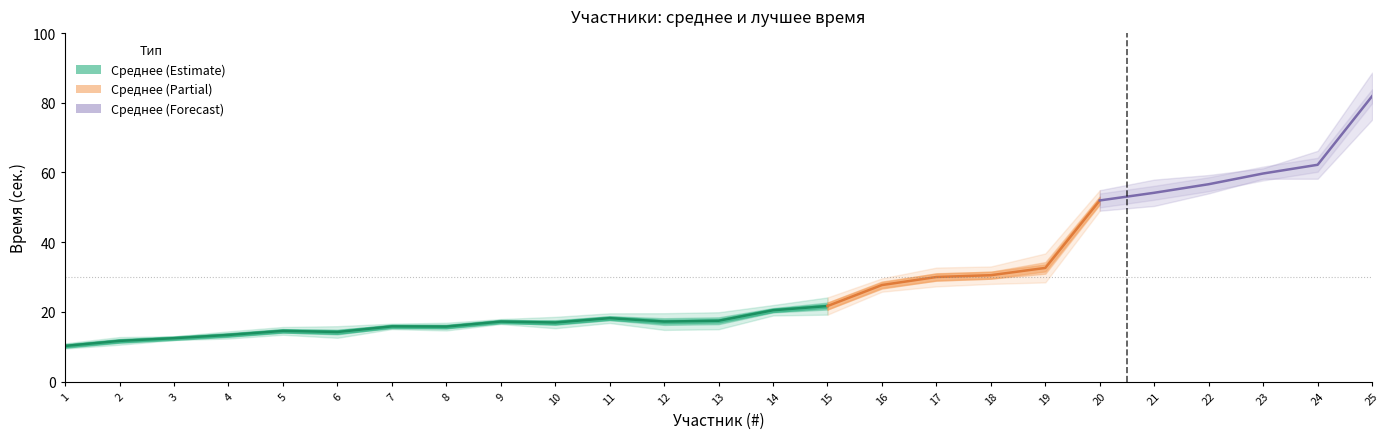

Which category has the lowest value across all series?

1